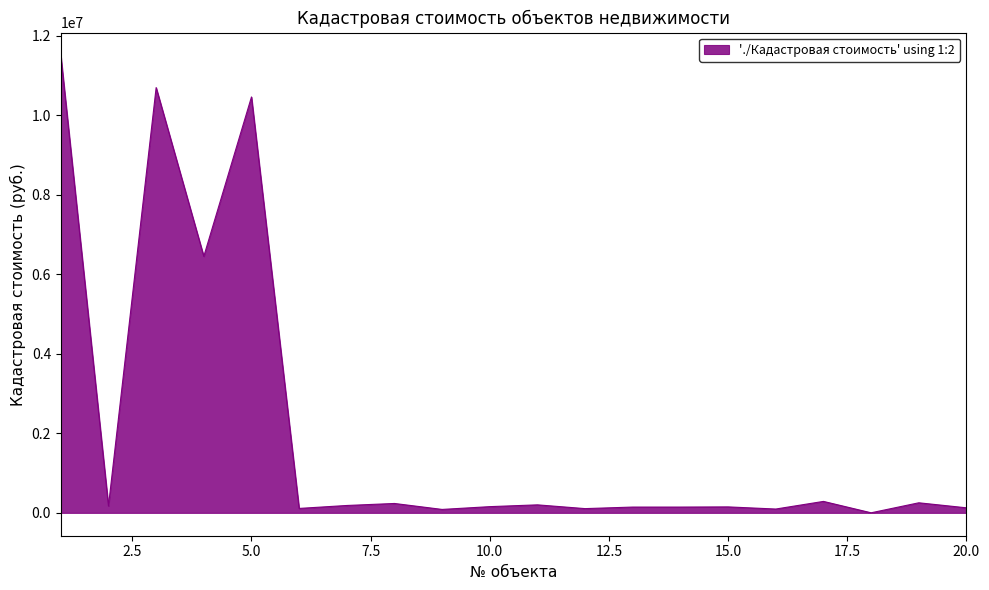

What is the difference between the maximum and minimum values?

11499689.3